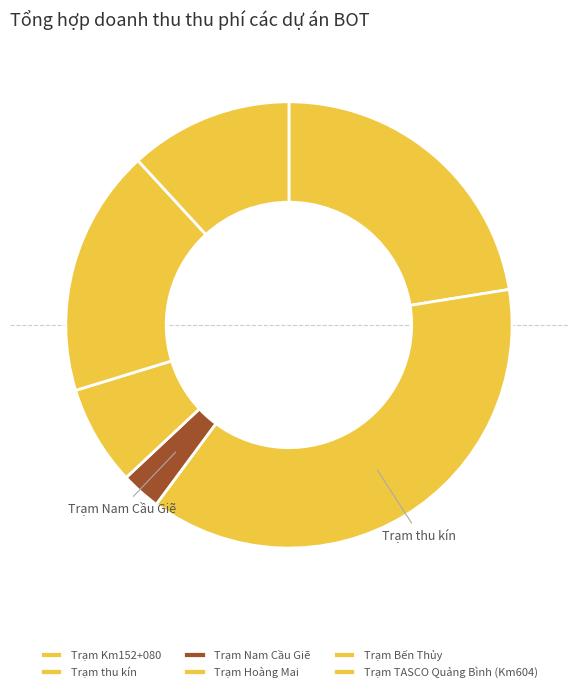

Count the number of slices in the pie.

6